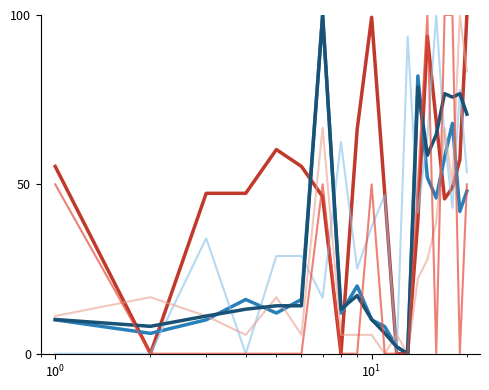

What is the maximum value shown in the chart?

100.0